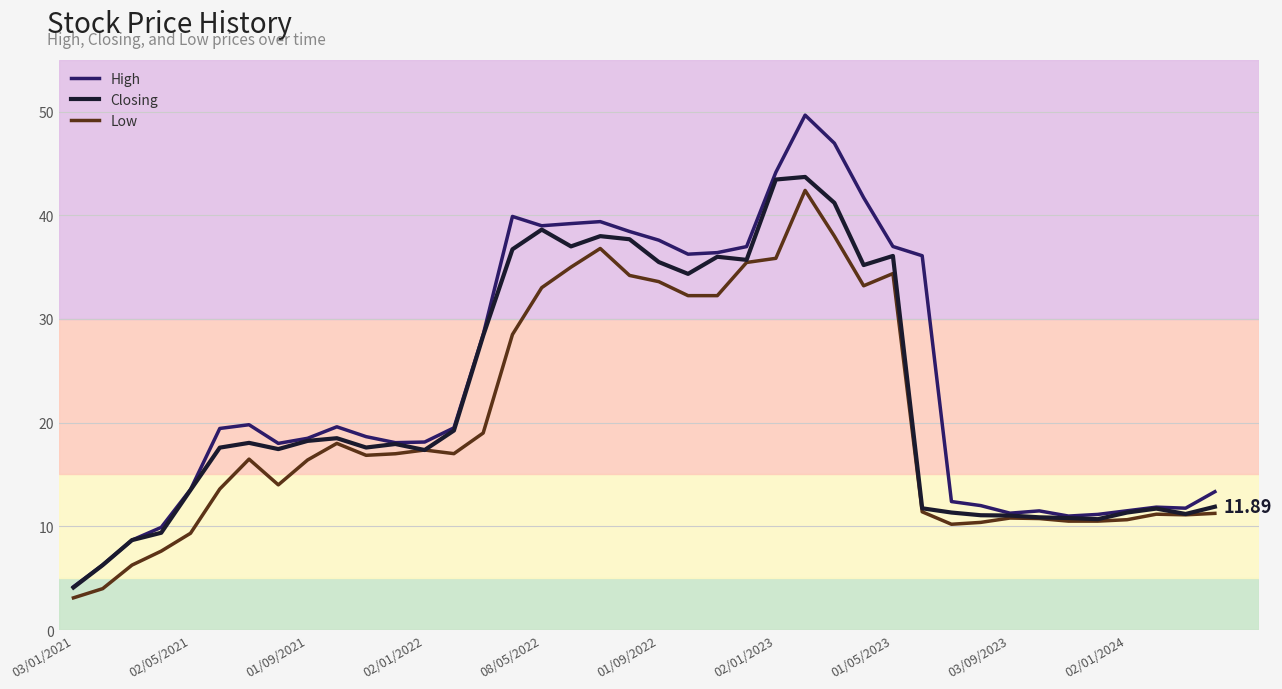

List the series in order of their overall mean, lowest first.

Low, Closing, High